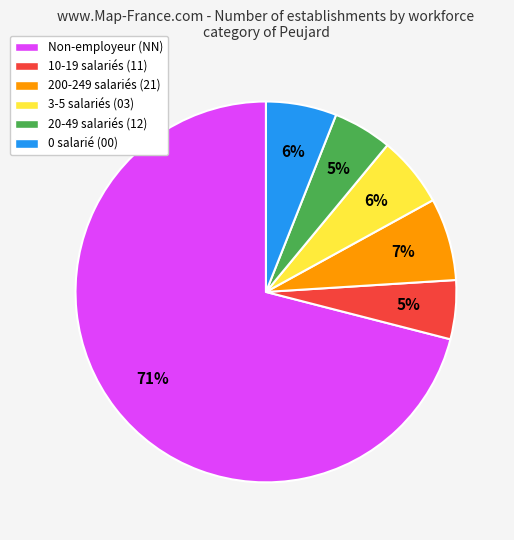

To the nearest percent, what is the difference between the largest and smallest slice percentages?

66%